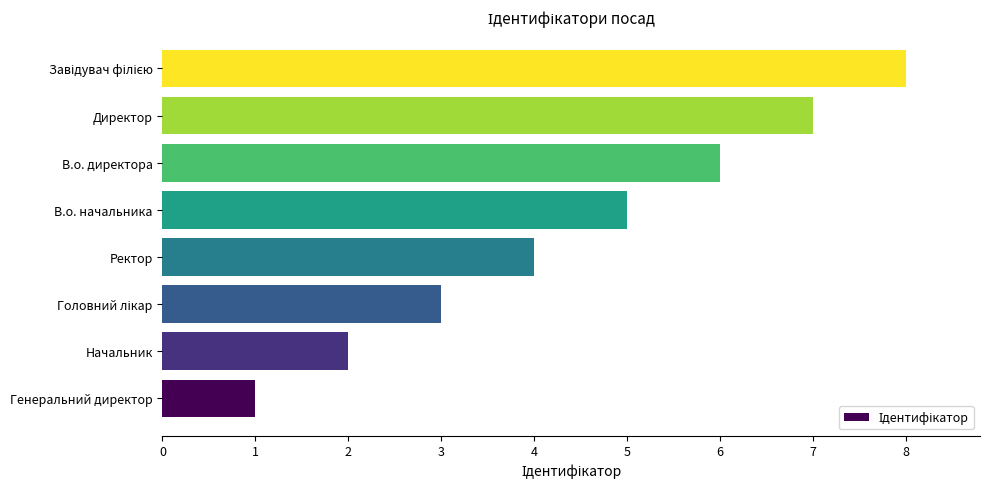

Between В.о. директора and Начальник, which is larger?

В.о. директора